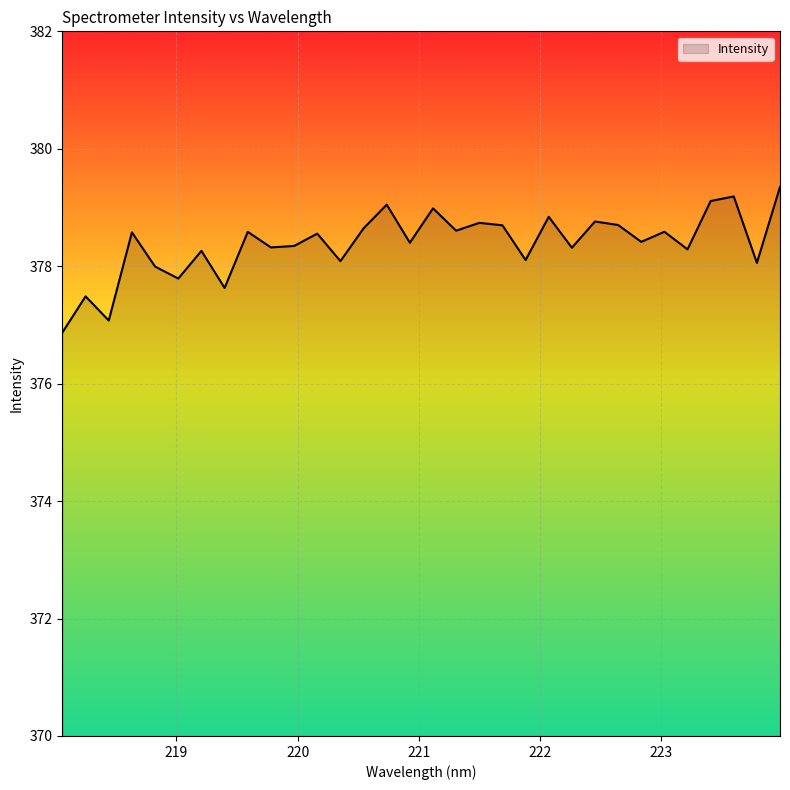

What is the difference between the maximum and minimum values?

2.5